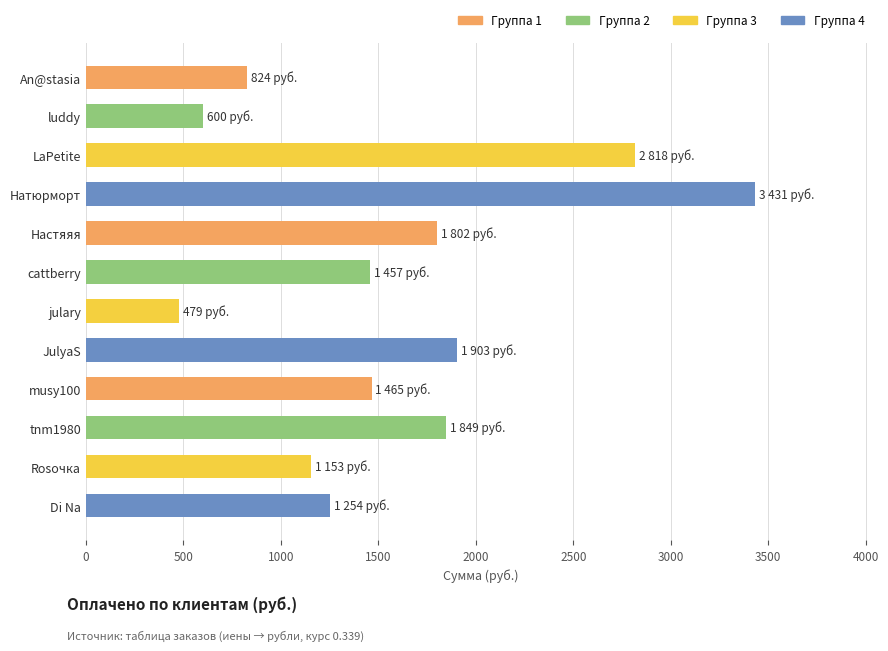

Where is the data nearest to the value 1955?

JulyaS